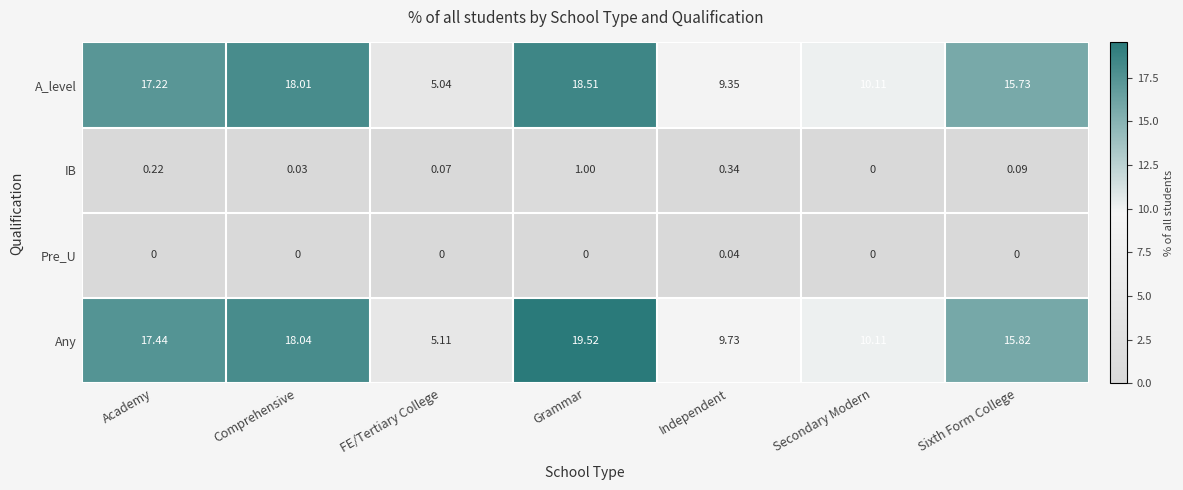

List the series in order of their peak value, lowest first.

Pre_U, IB, A_level, Any